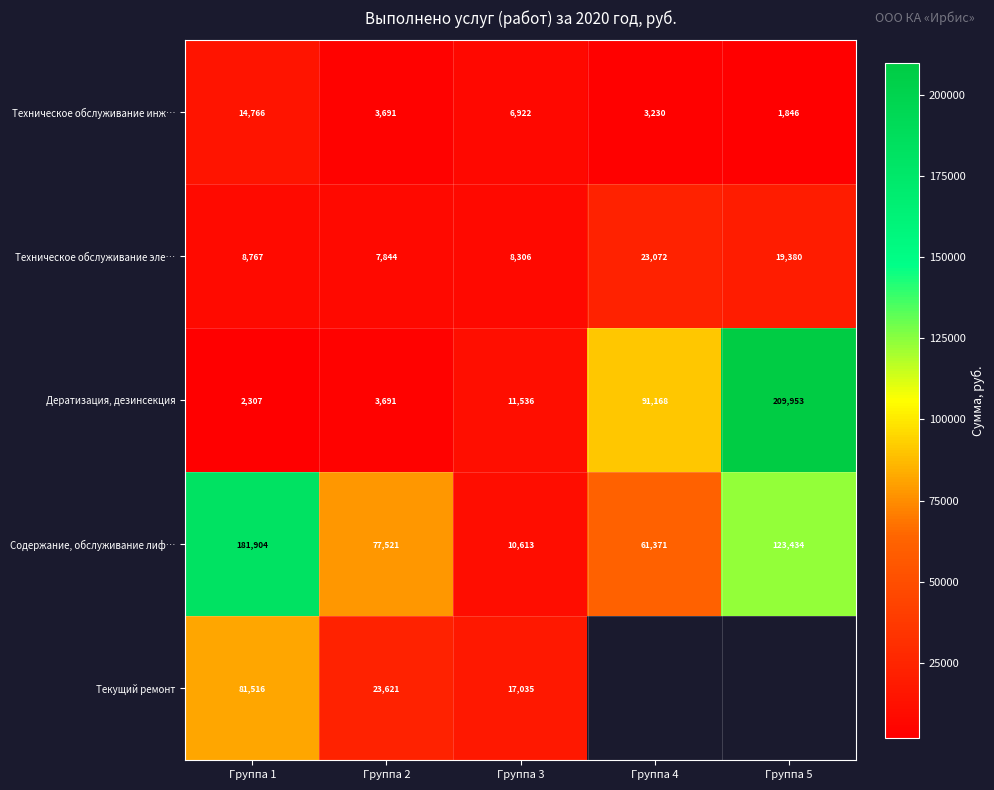

Is the value of Техническое обслуживание инж… at Группа 1 greater than the value of Дератизация, дезинсекция at Группа 5?

No